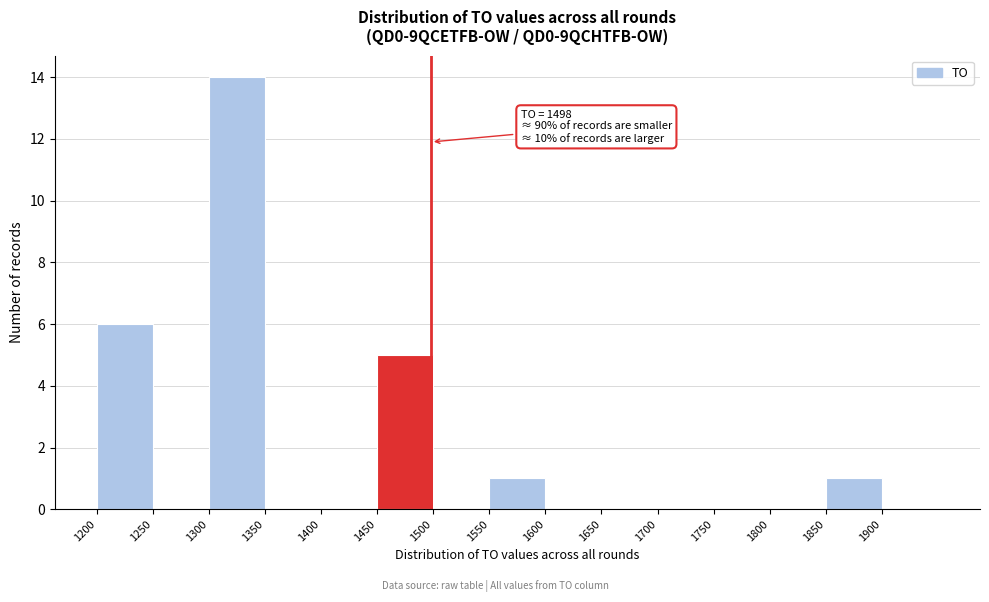

Which range on the x-axis has the tallest bar?

1300 to 1350